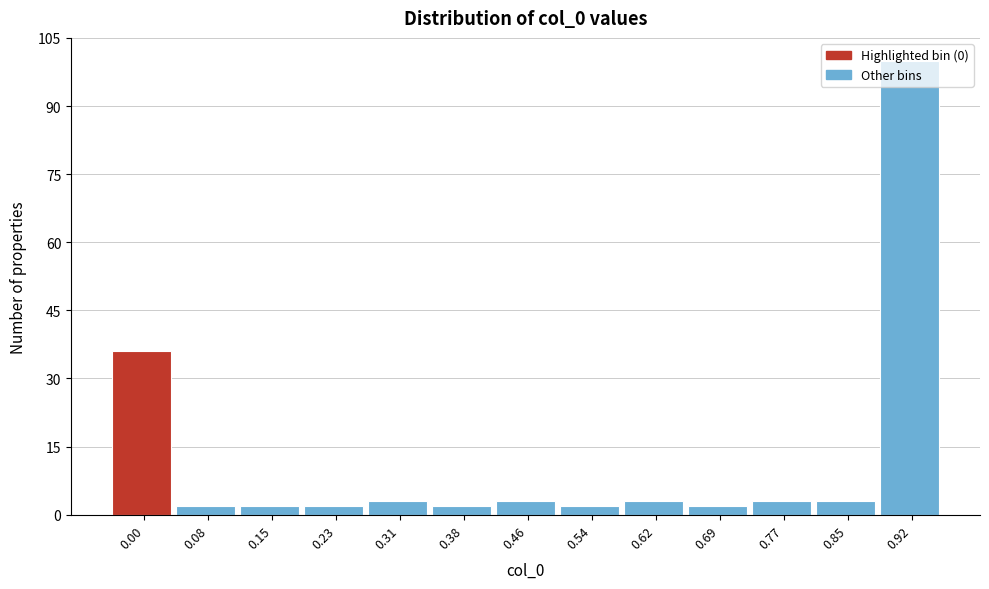

The value at 0.85 is 3. True or false?

True